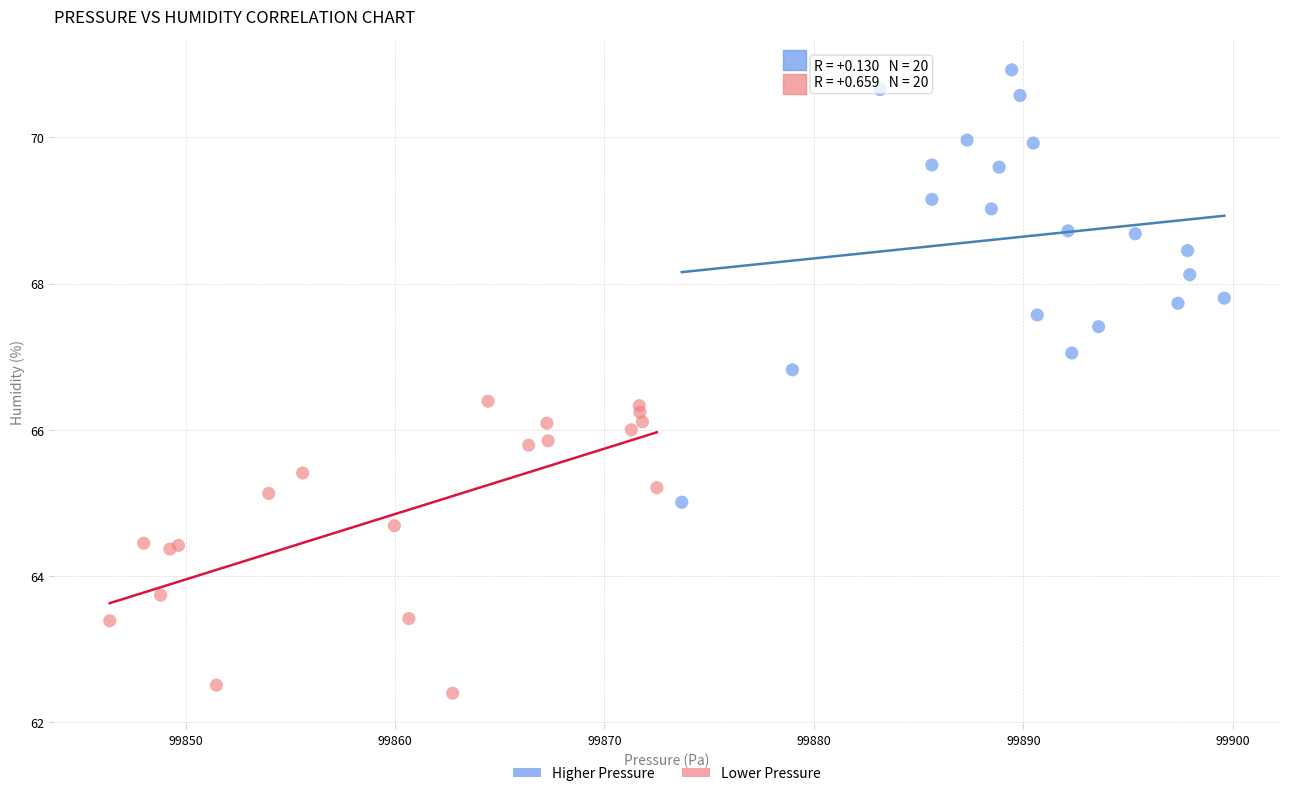

Which series reaches the maximum Y coordinate?

Higher Pressure